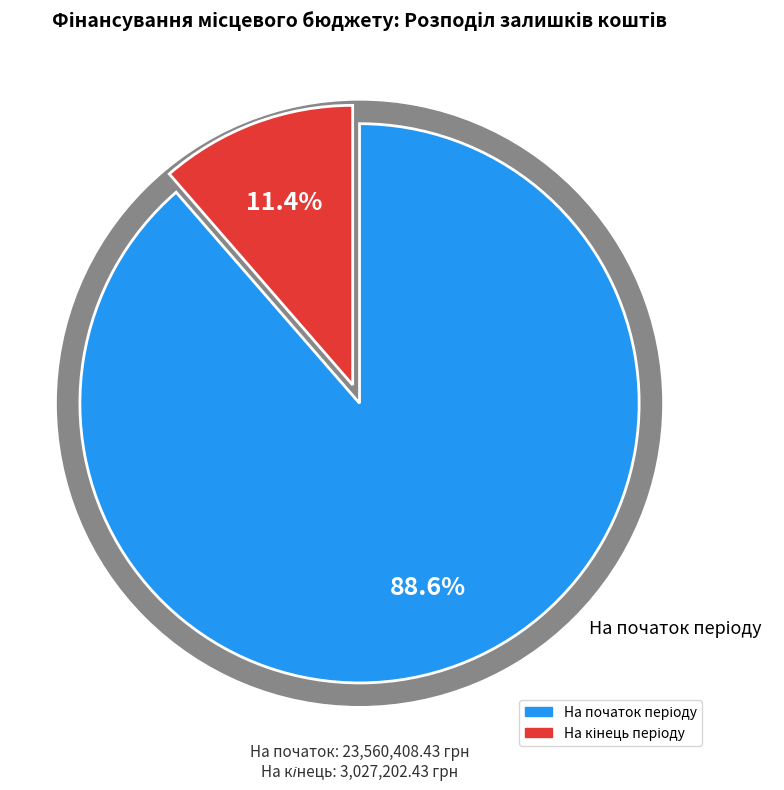

Is it true that На початок періоду is 95% of the pie?

False